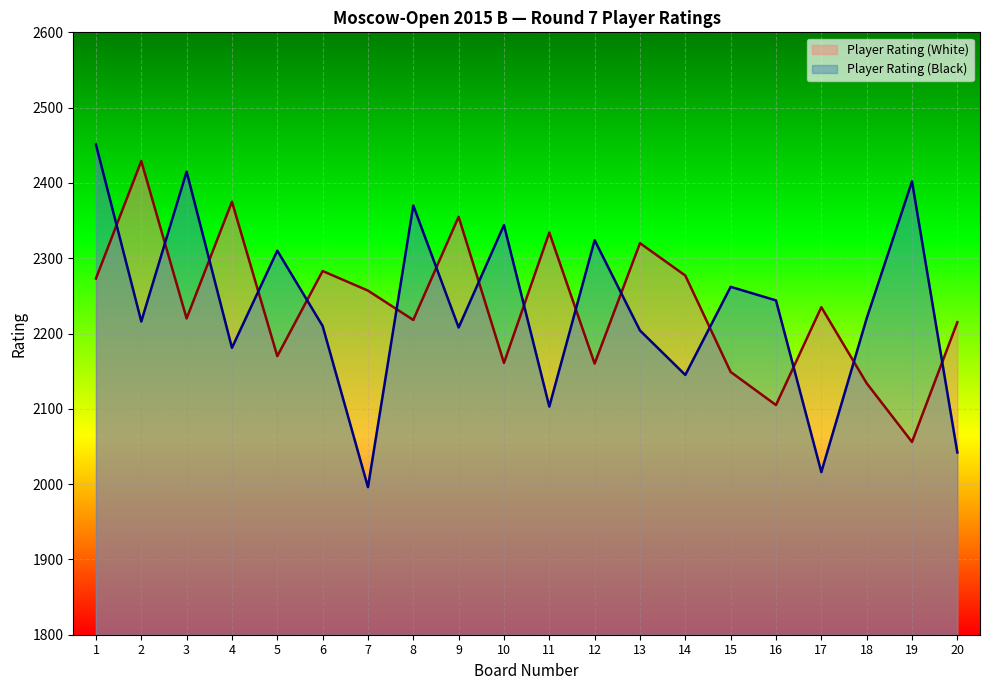

At which category is the sum across all series the highest?

1